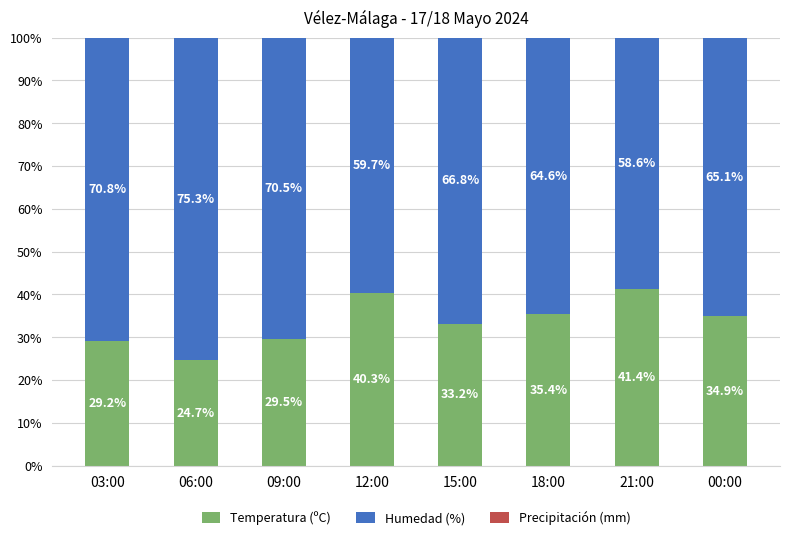

How many categories are shown in the chart?

8